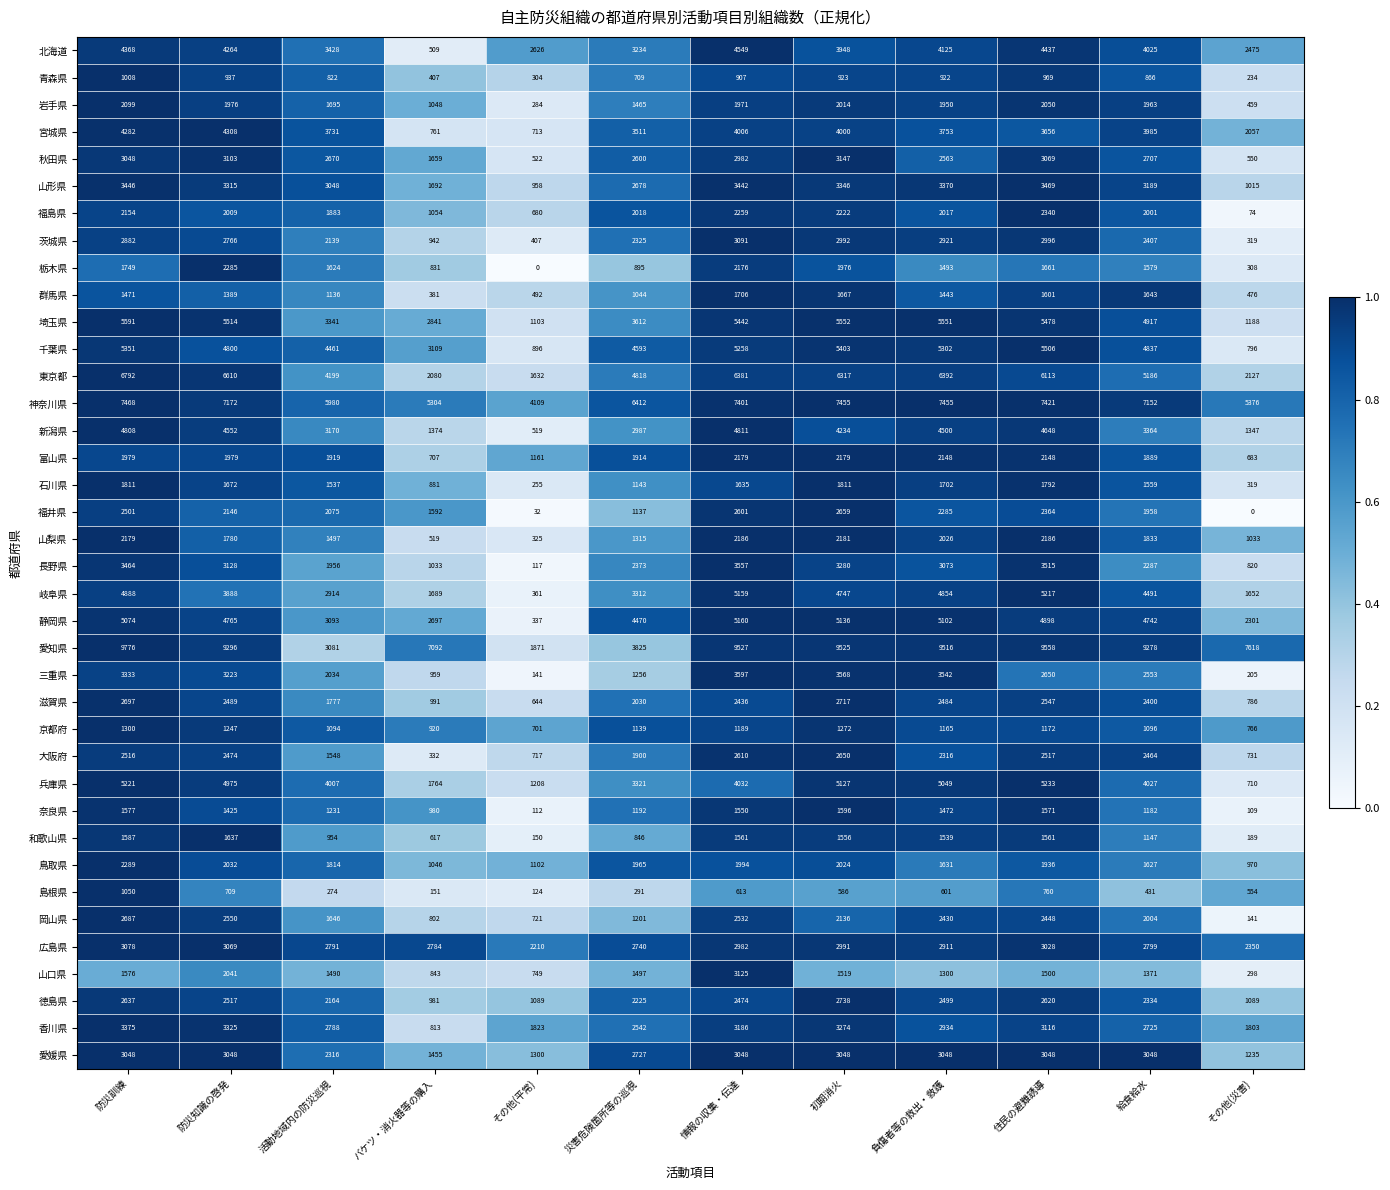

What is the difference between the 茨城県 values at バケツ・消火器等の購入 and 災害危険箇所等の巡視?

1383